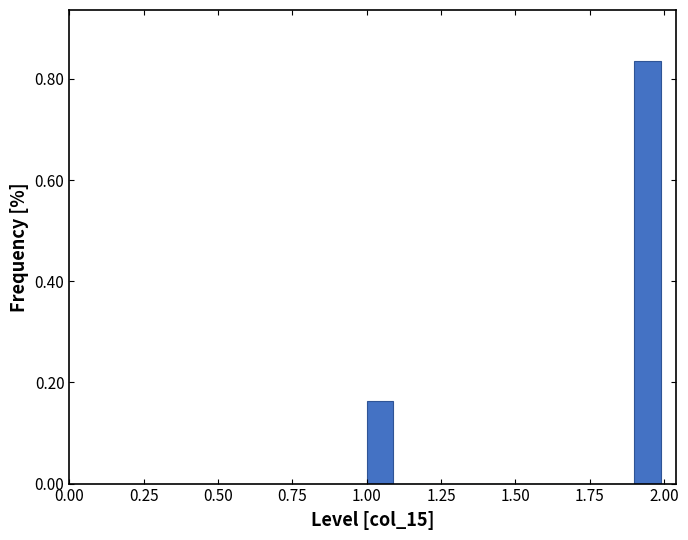

Around what value on the x-axis is the tallest bar? Give the approximate position of its centre, as read against the axis.

1.95